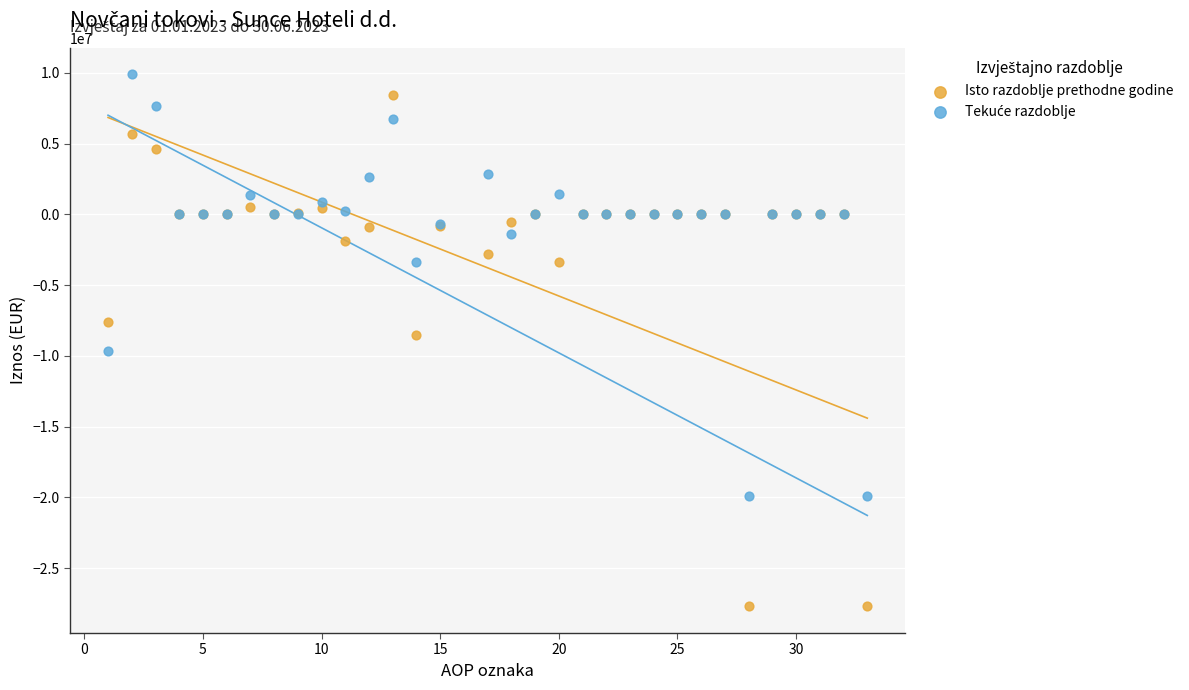

Which series contains the lowest Y value?

Isto razdoblje prethodne godine